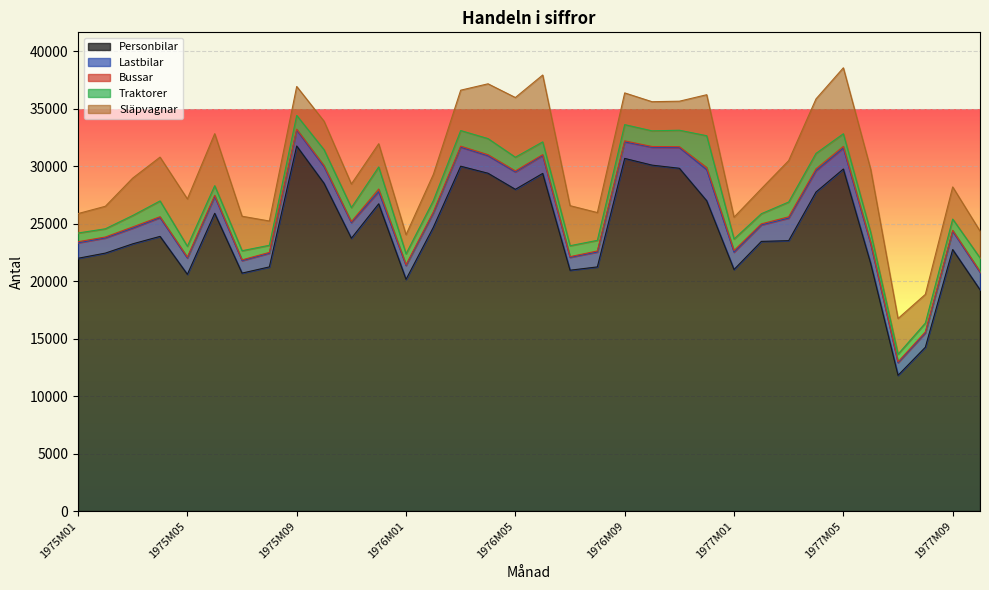

Does the chart display data point markers on the line(s)?

No